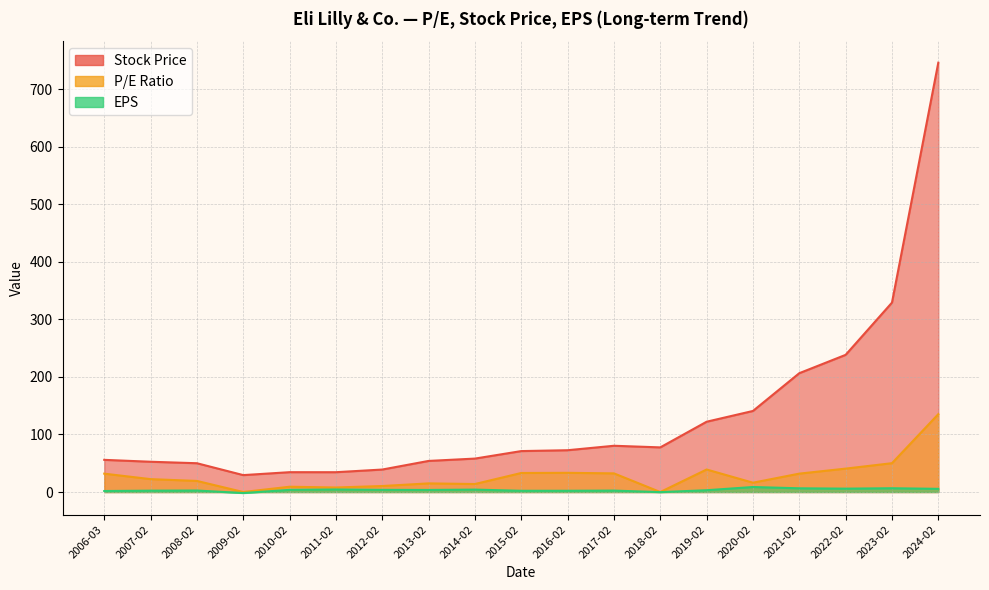

What is the maximum value for P/E Ratio?

135.2